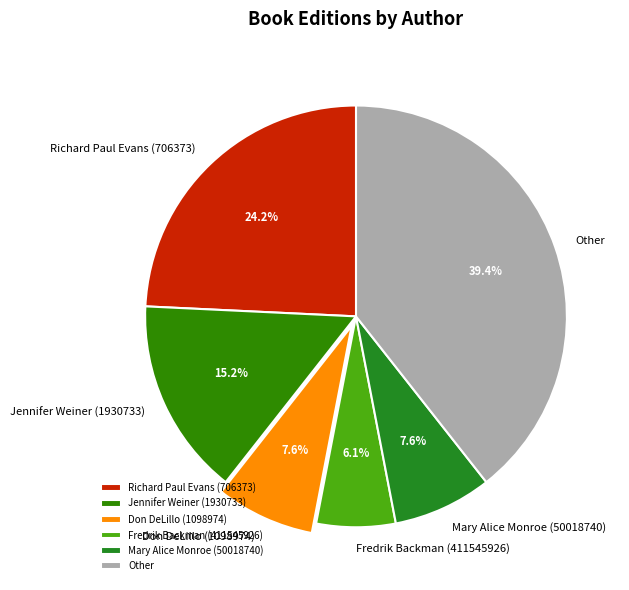

Which slice is the largest?

Other